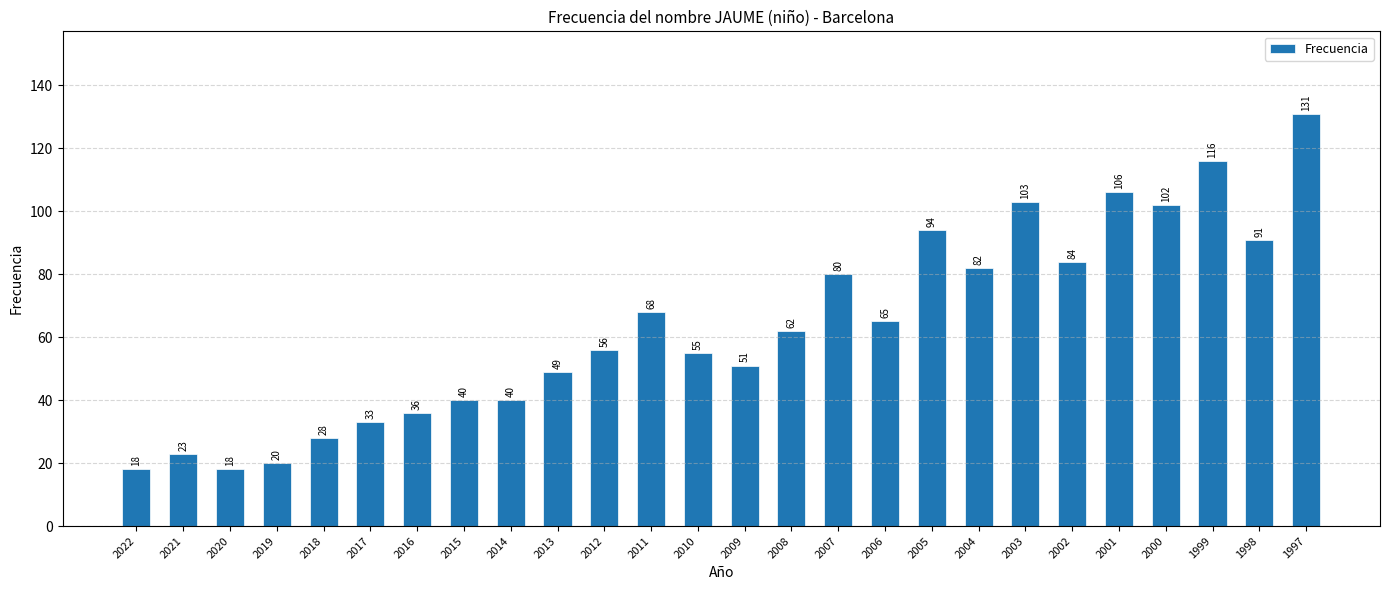

Which category has the highest value across all series?

1997